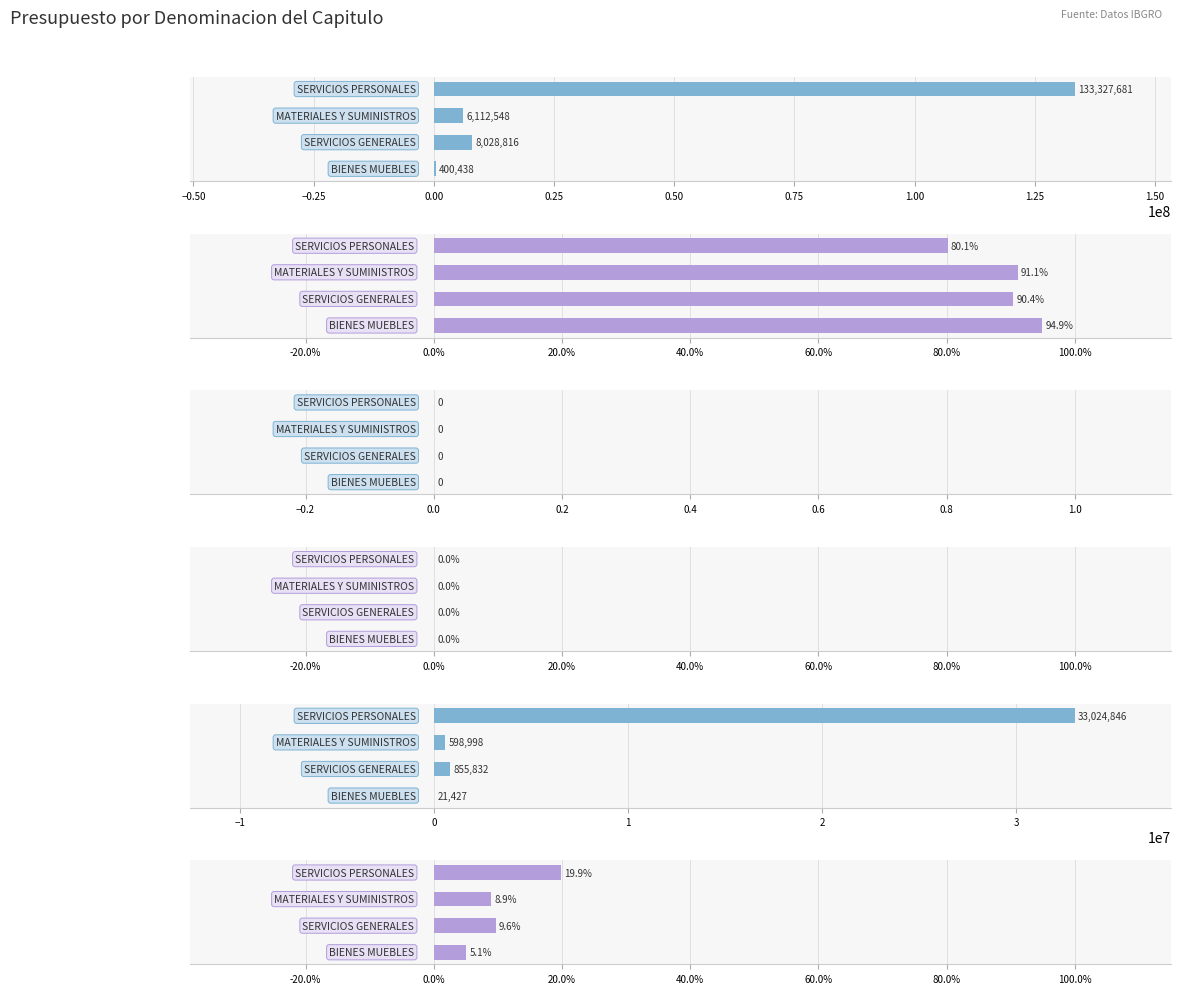

What is the approximate value of Presupuesto modificado % at 0.00?

0.6